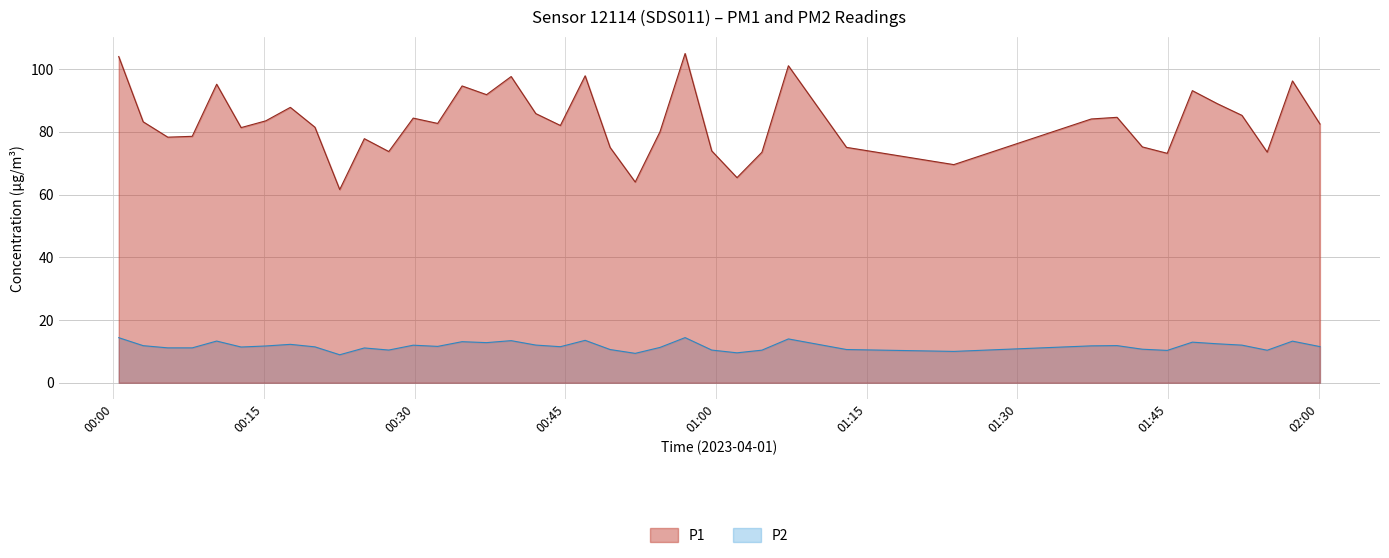

True or false: P2 and P1 intersect in this chart.

False